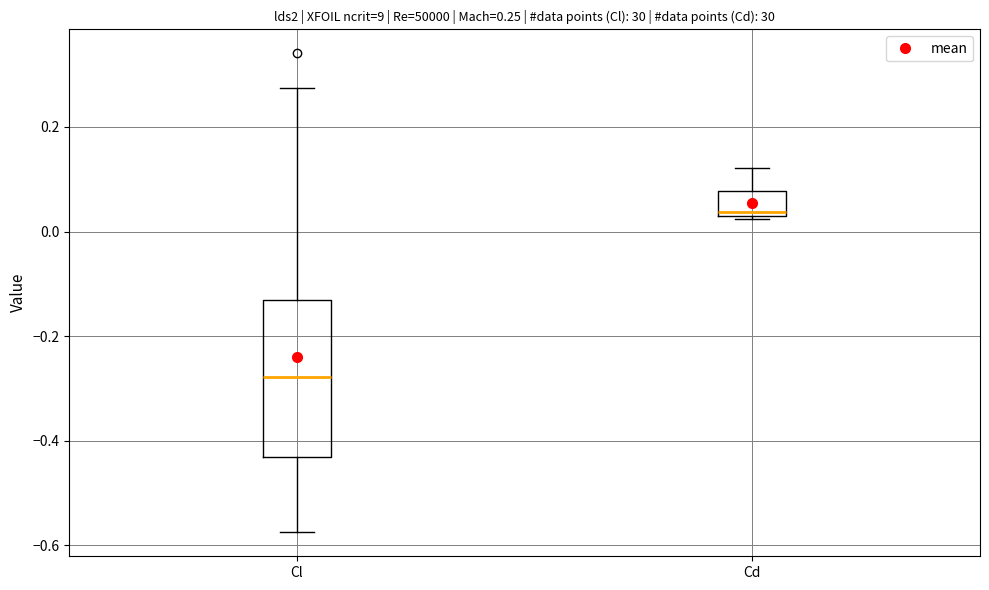

Which box has the lowest median line?

Cl